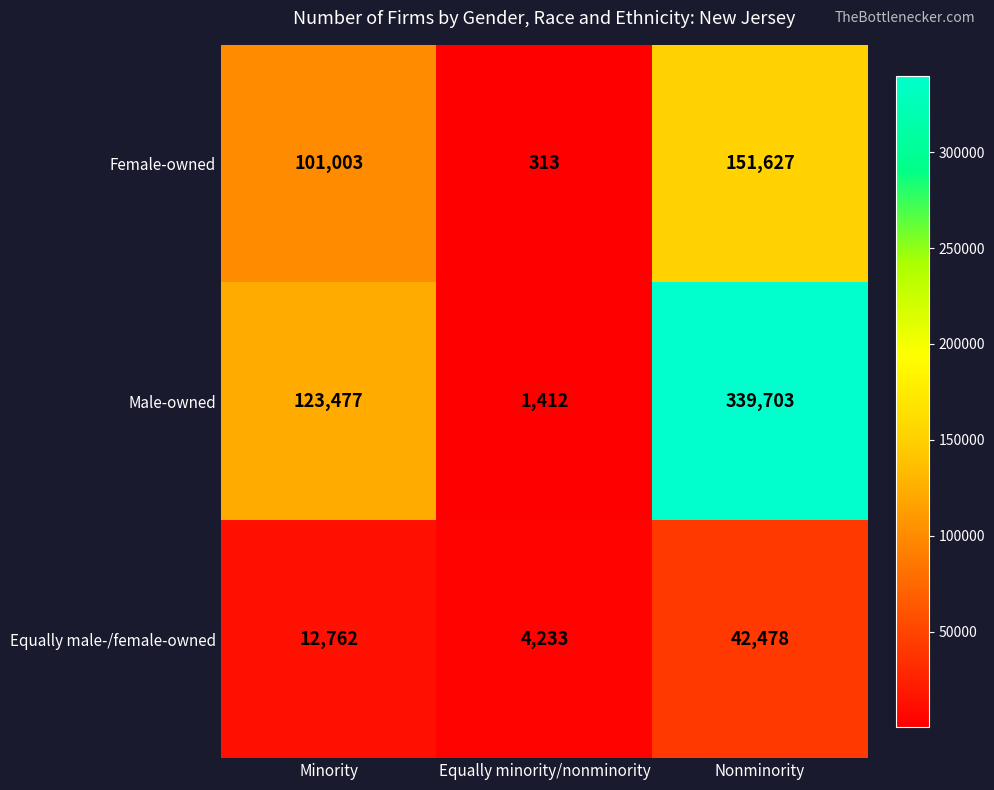

What is the difference between the maximum and second lowest values in the Male-owned series?

216226